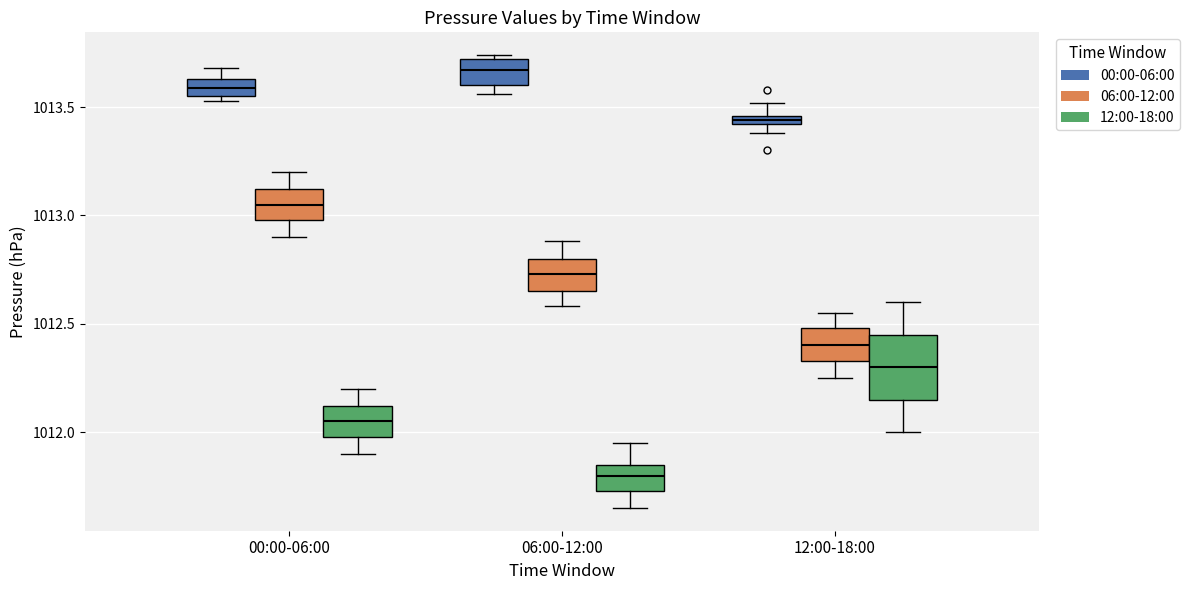

Comparing the boxes themselves (not the whiskers), which one is the tallest?

12:00-18:00 (12:00-18:00)